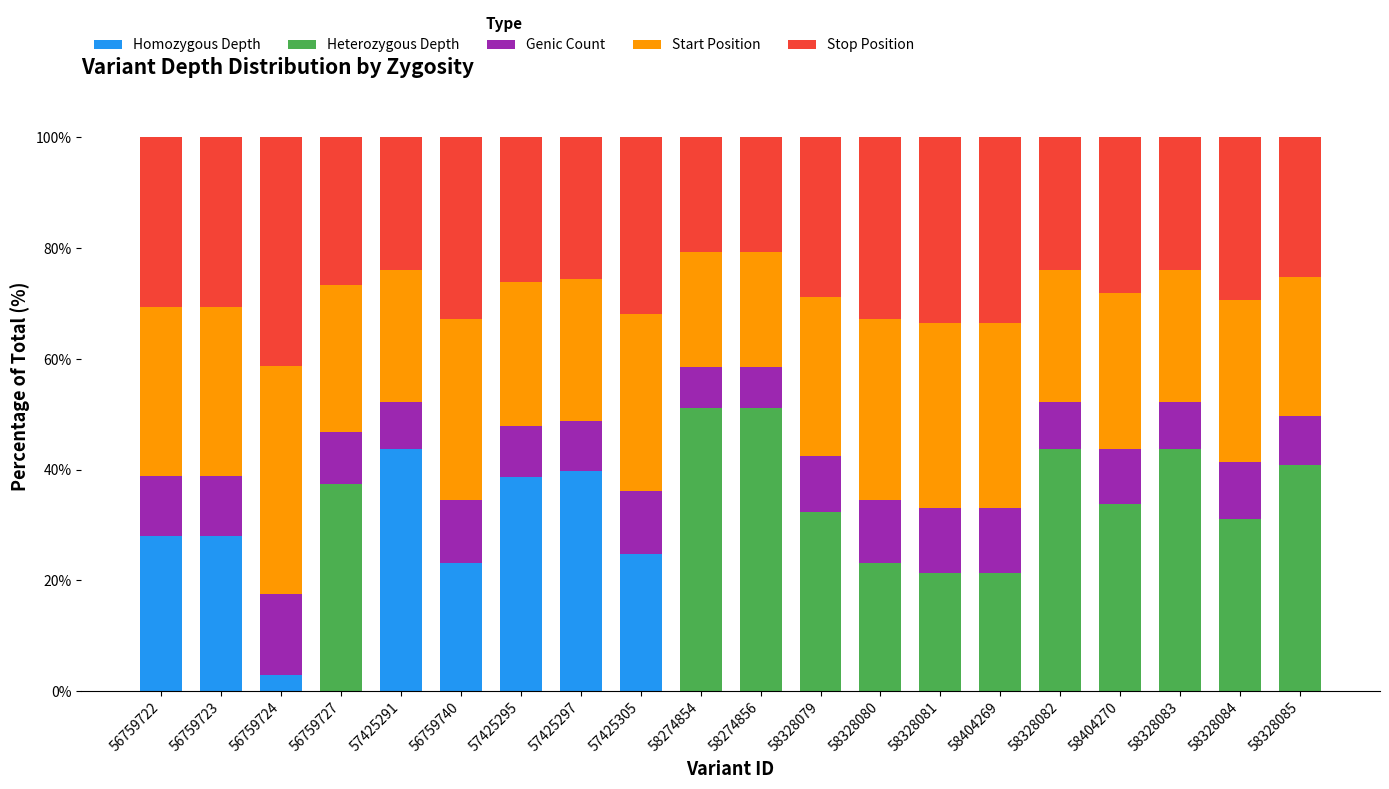

What is the total value across all series at 57425305?

100.0